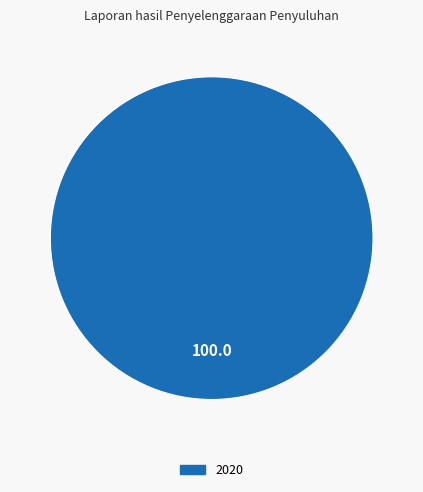

Is there any slice that represents more than half of the pie?

Yes